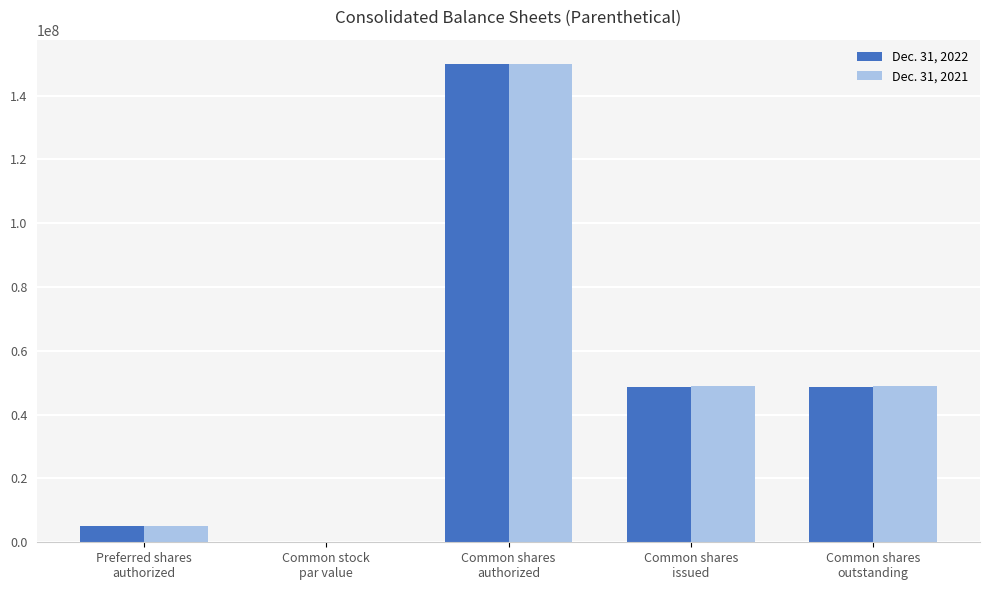

What is the sum of all Dec. 31, 2022 values?

252606000.1